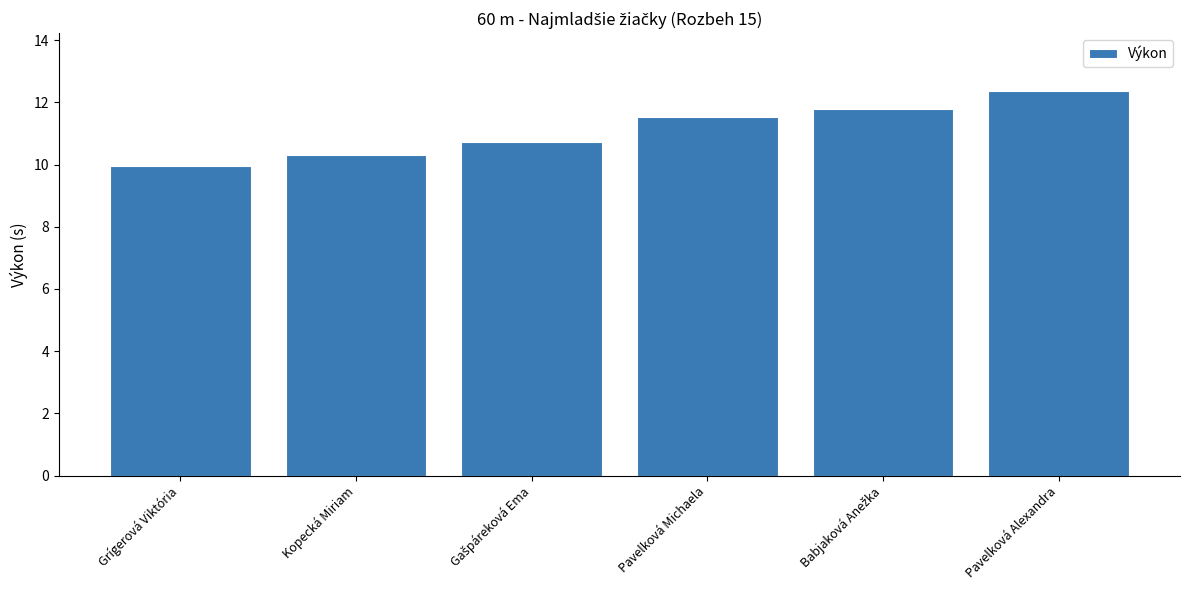

What is the value of the 5th bar from the left?

11.8